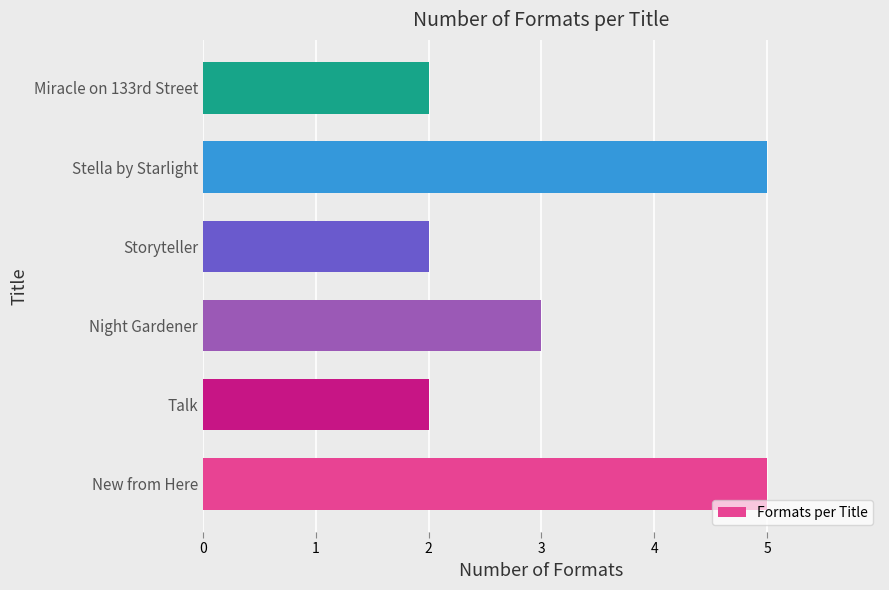

Reading bottom to top, extract all data points from this chart.

5	2	3	2	5	2